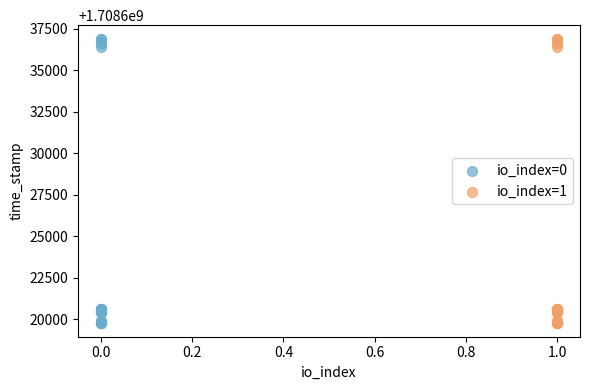

What are all the series names shown in the legend?

io_index=0, io_index=1